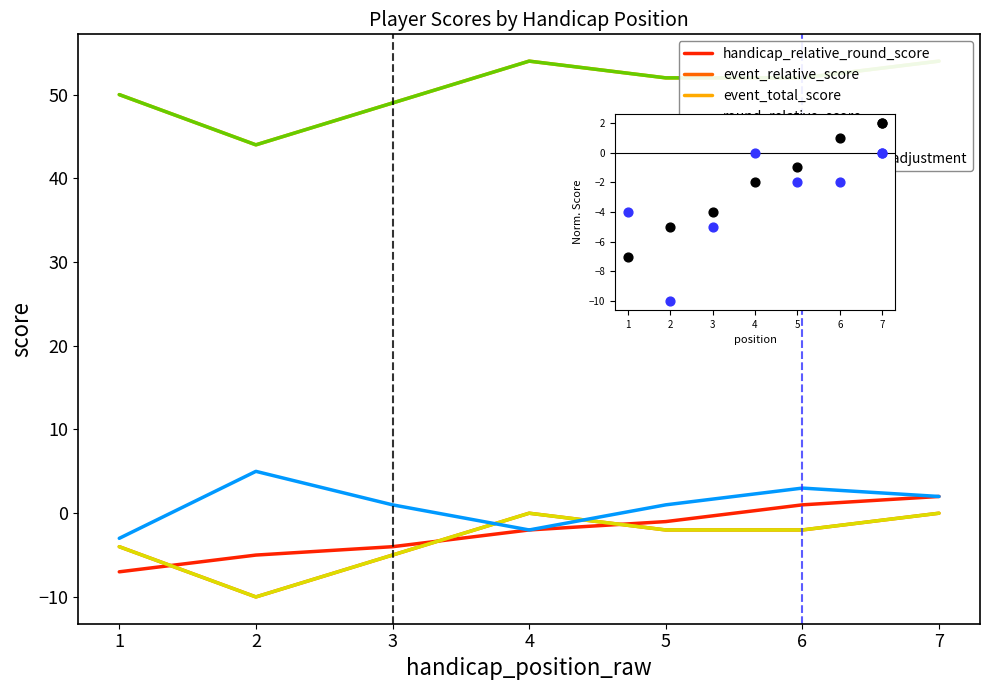

What are all the series names shown in the legend?

handicap_relative_round_score, event_relative_score, event_total_score, round_relative_score, round_total_score, handicap_starting_score_adjustment